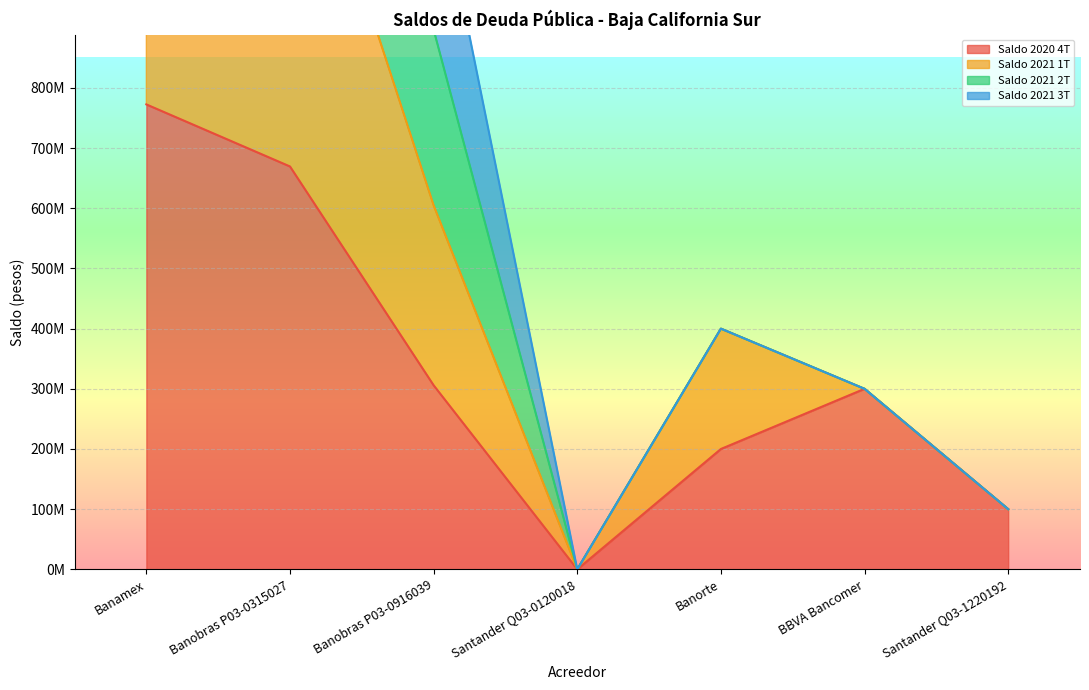

How many values in Saldo 2021 2T are above zero?

6